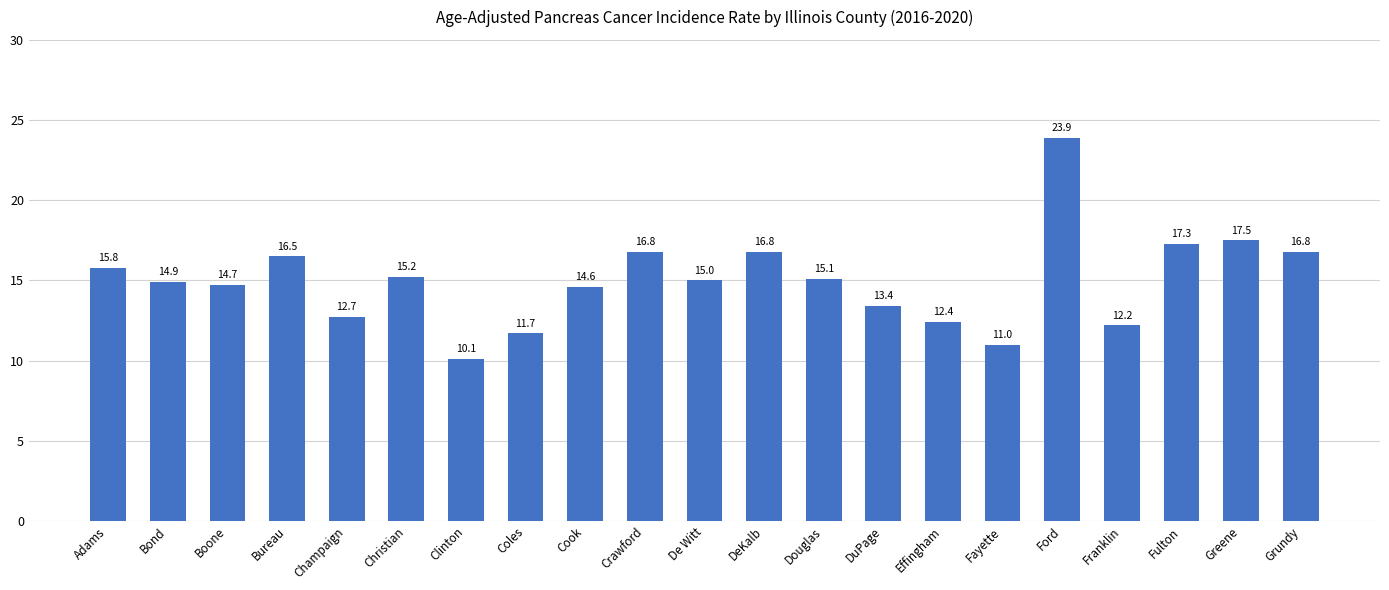

How many categories are shown in the chart?

21